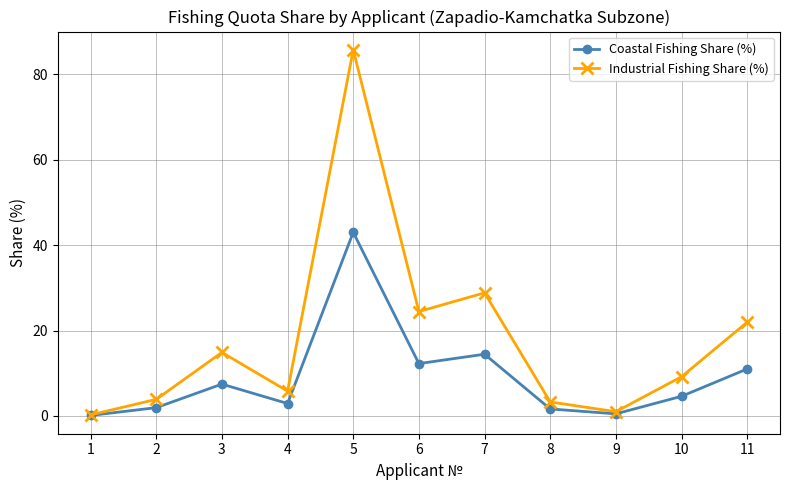

What are all the series names shown in the legend?

Coastal Fishing Share (%), Industrial Fishing Share (%)